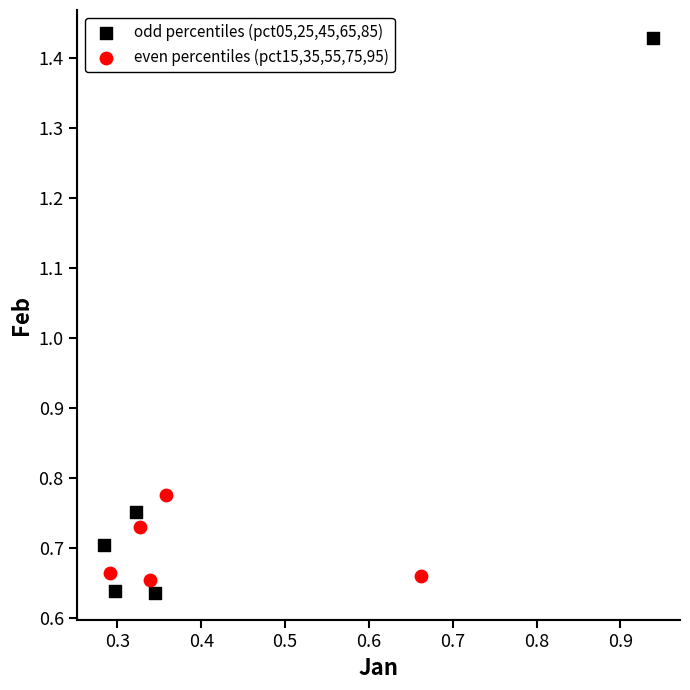

What are all the series names shown in the legend?

odd percentiles (pct05,25,45,65,85), even percentiles (pct15,35,55,75,95)